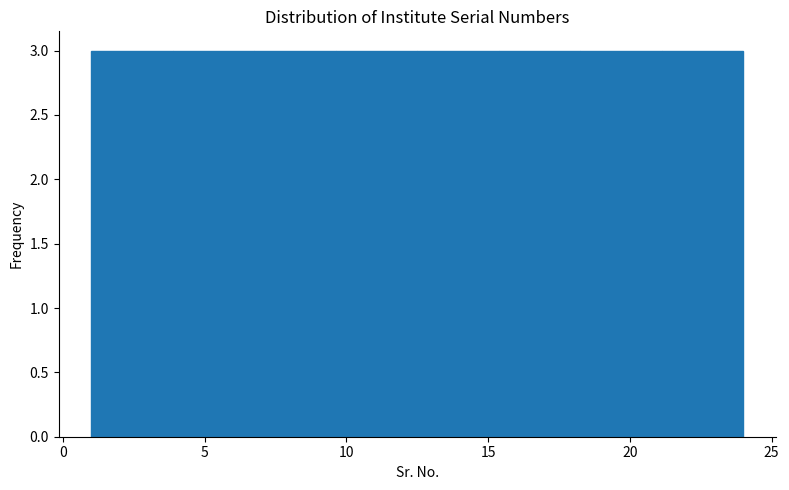

Reading left to right, transcribe this chart: for each bar, give the range it covers on the x-axis and its height. Neither the bar edges nor the heights are printed on the chart, so give them approximately, as read against the axes.

1.0 to 4.0: 3
4.0 to 7.0: 3
7.0 to 9.5: 3
9.5 to 12.5: 3
12.5 to 15.5: 3
15.5 to 18.5: 3
18.5 to 21.0: 3
21.0 to 24.0: 3